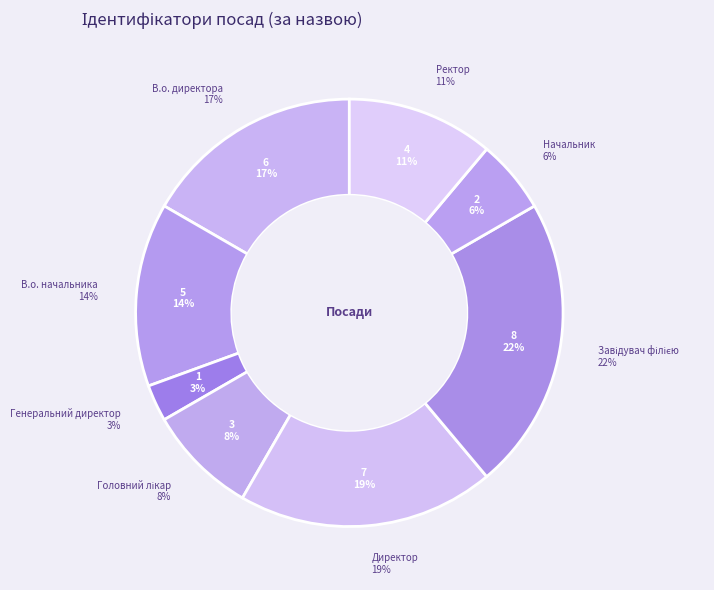

True or false: Директор accounts for 19% of the total.

True